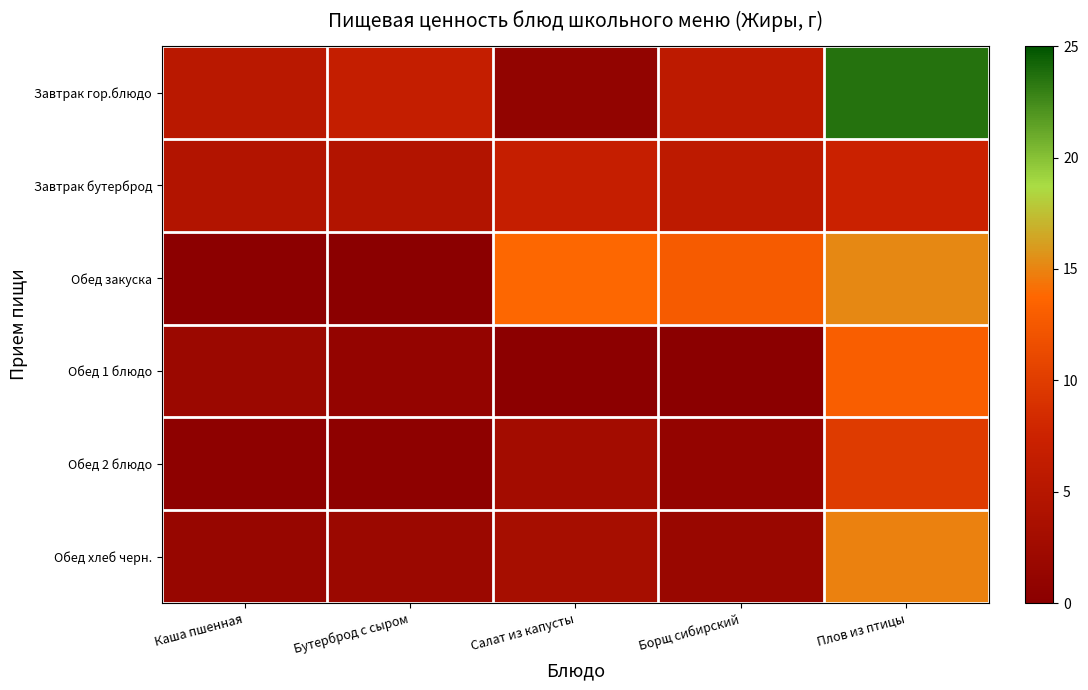

What is the difference between the highest and lowest values at Плов из птицы?

16.2